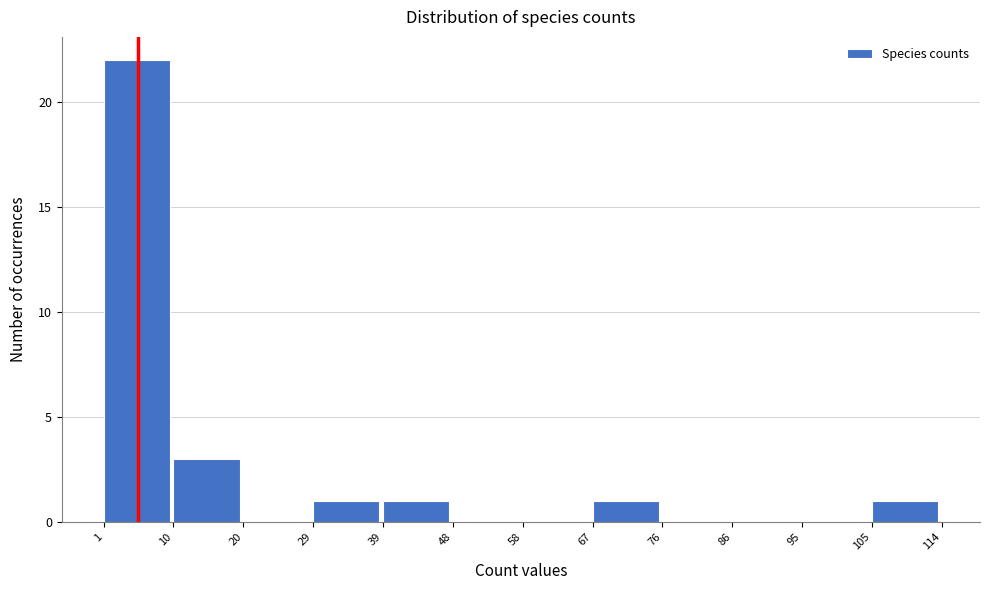

Which range on the x-axis has the tallest bar?

1 to 10